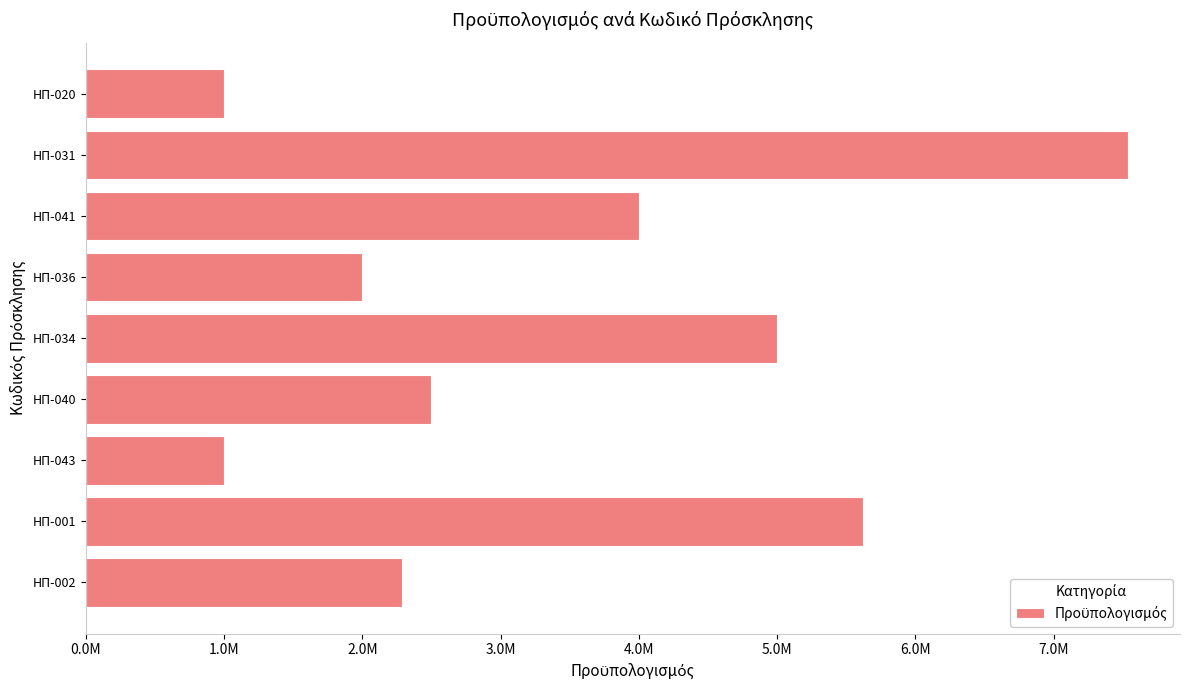

At which category does the chart reach its peak across all series?

ΗΠ-031